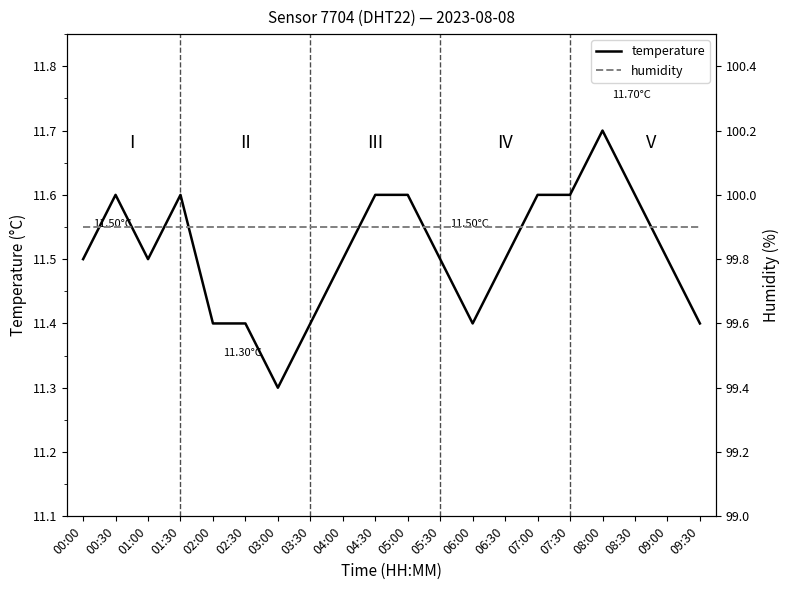

Is the value of temperature at 00:00 greater than the value of humidity at 05:30?

No